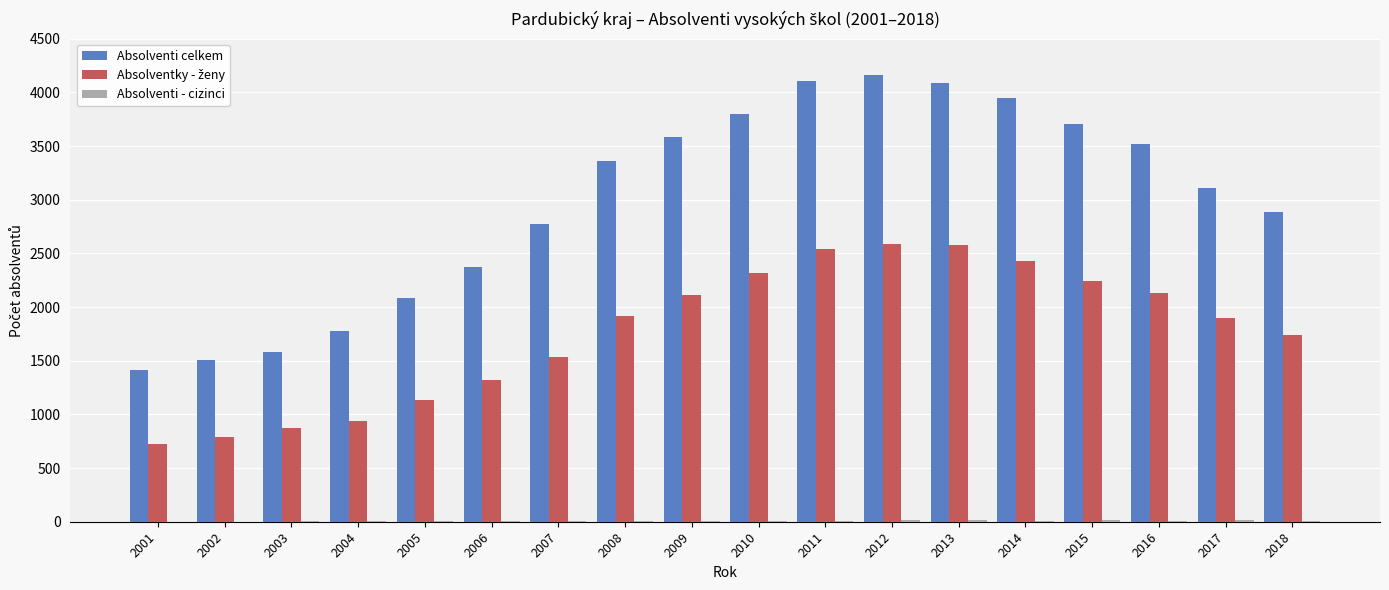

What is the total value across all series at 2008?

5293